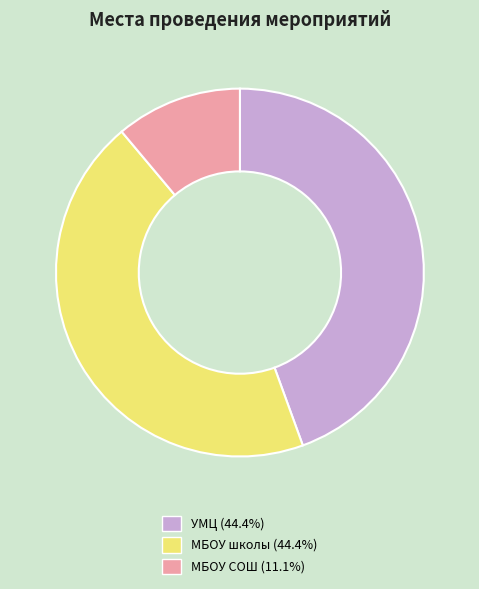

What is the ratio of the value at МБОУ школы (44.4%) to the value at УМЦ (44.4%)?

1.0